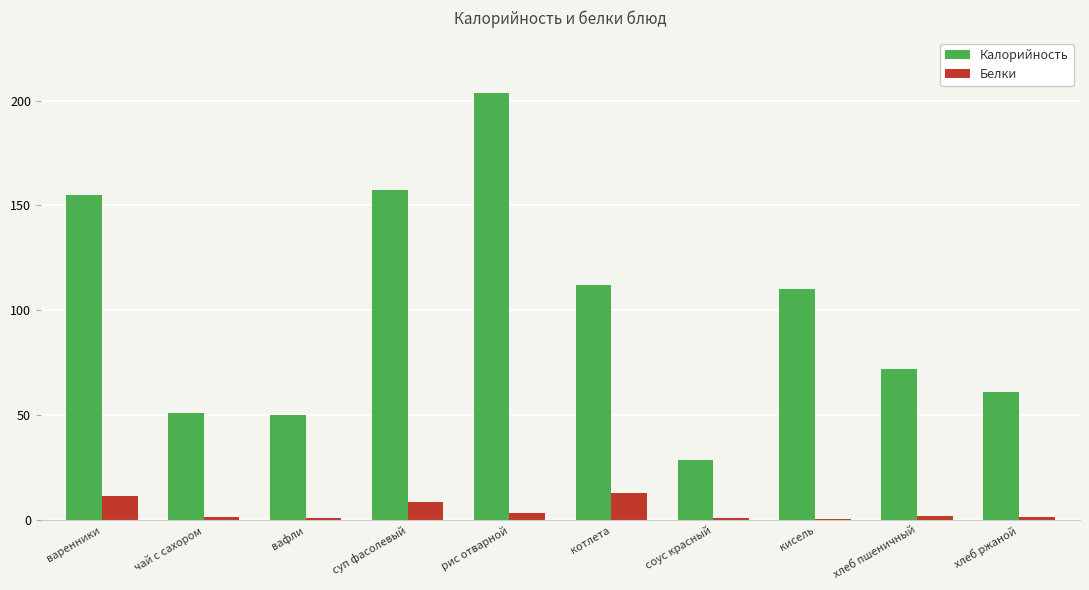

Is the value of Белки at котлета greater than the value of Калорийность at суп фасолевый?

No